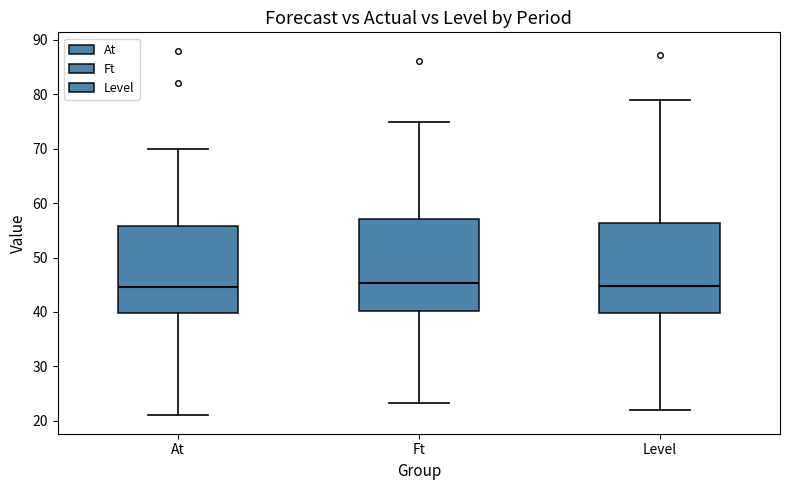

Reading left to right, read every box against the y-axis: the position of its median line, the range the box covers, and the ends of its whiskers. The values are not printed on the chart, so give them approximately, as read against the axis.

At: median 45, box 40 to 56, whiskers 21 to 70
Ft: median 45, box 40 to 57, whiskers 23 to 75
Level: median 45, box 40 to 56, whiskers 22 to 79